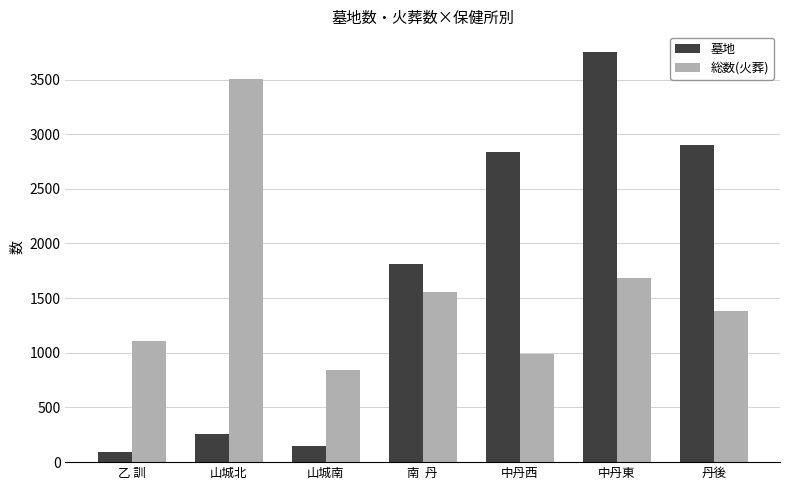

What is the lowest value of the 墓地 series?

90